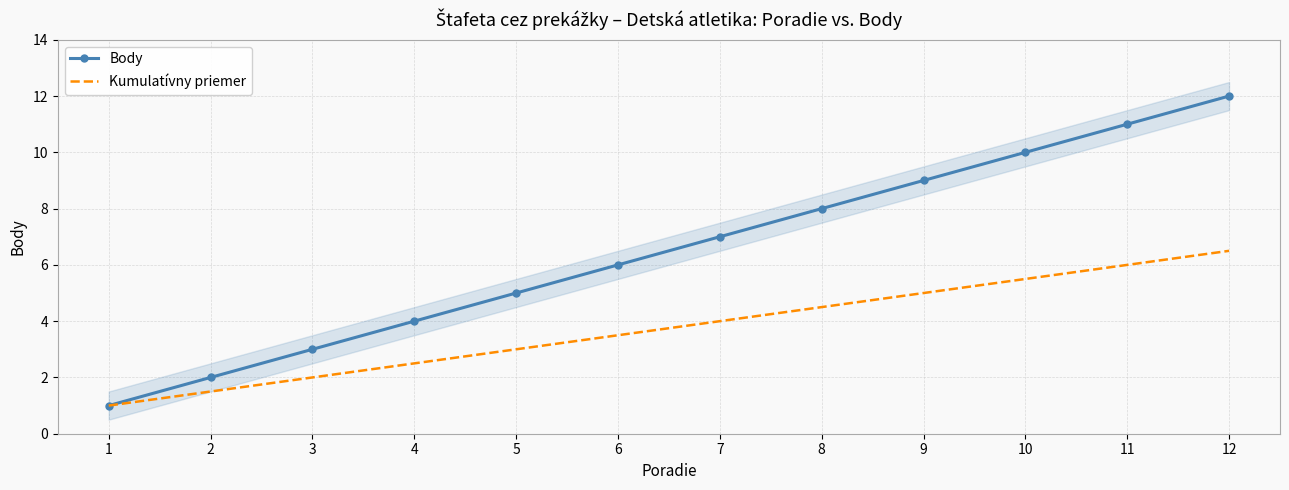

What is the spread (max minus min) of values at 9?

4.0